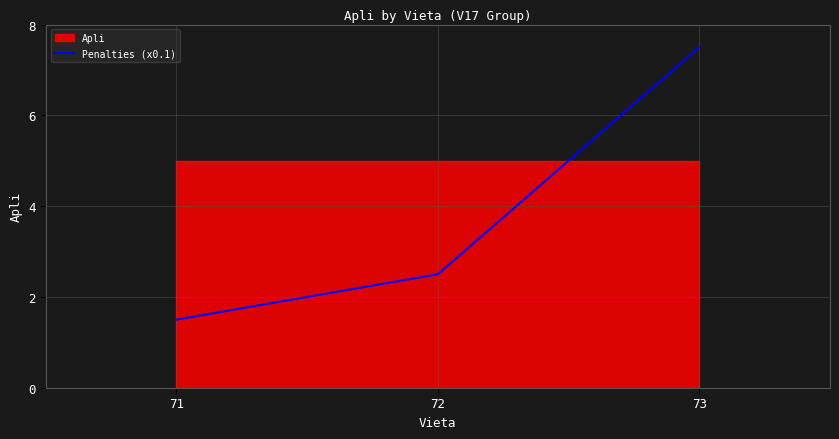

The value at 72 is 4.4. True or false?

False